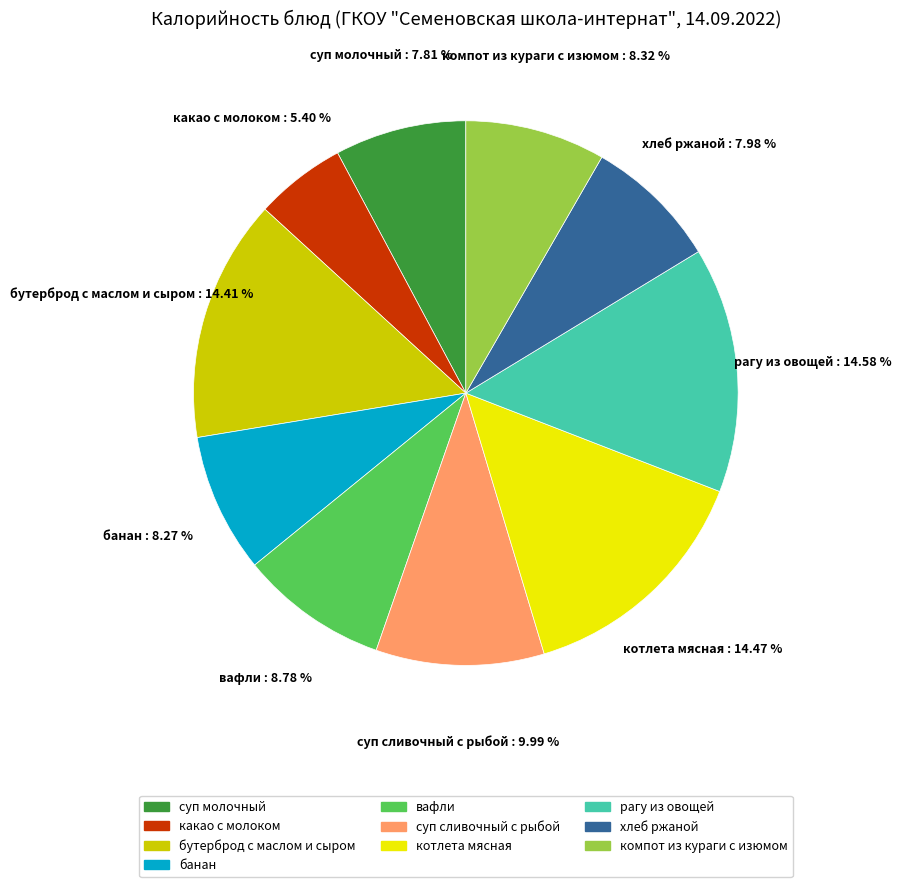

Is there a majority slice in this chart?

No